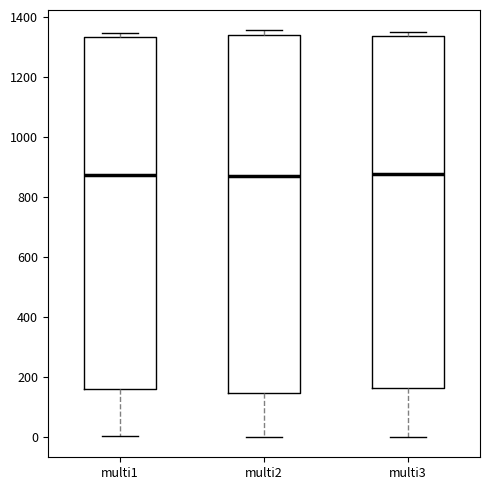

Reading left to right, read every box against the y-axis: the position of its median line, the range the box covers, and the ends of its whiskers. The values are not printed on the chart, so give them approximately, as read against the axis.

multi1: median 880, box 160 to 1340, whiskers 0 to 1340 (just above the box's upper edge)
multi2: median 880, box 140 to 1340, whiskers 0 to 1360
multi3: median 880, box 160 to 1340, whiskers 0 to 1360